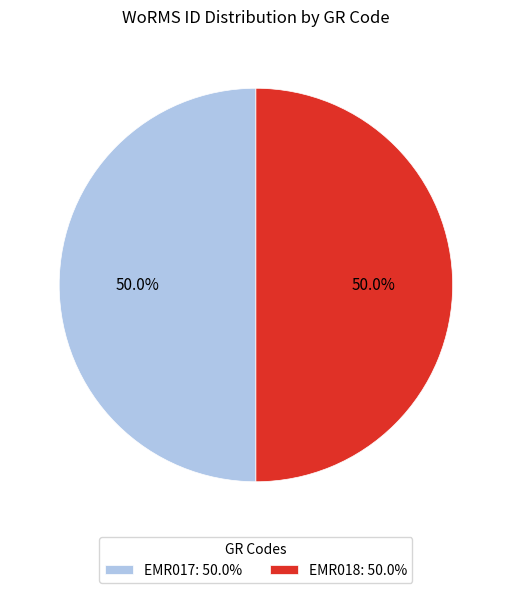

Combined, do EMR017: 50.0% and EMR018: 50.0% account for over 50%?

Yes